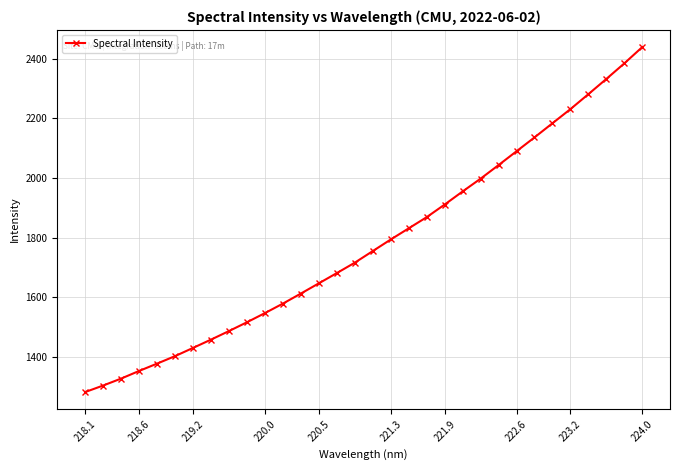

True or false: there are more than 2 points higher than both neighbors.

False